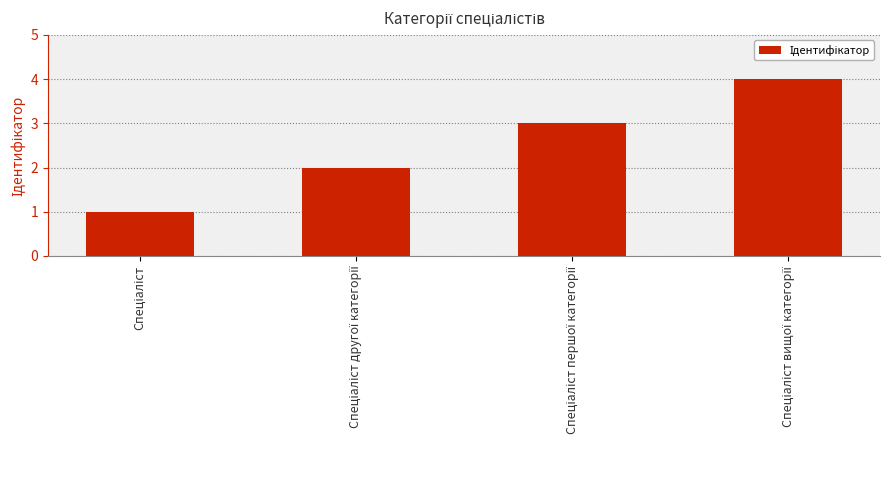

What is the greatest value displayed?

4